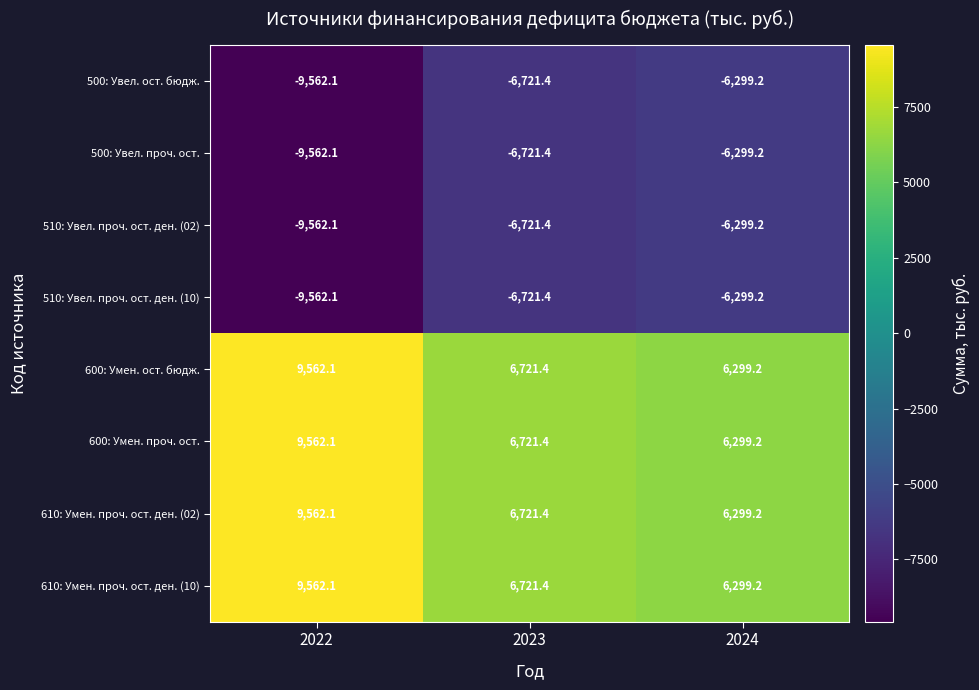

What is the minimum value for 600: Умен. проч. ост.?

6299.2